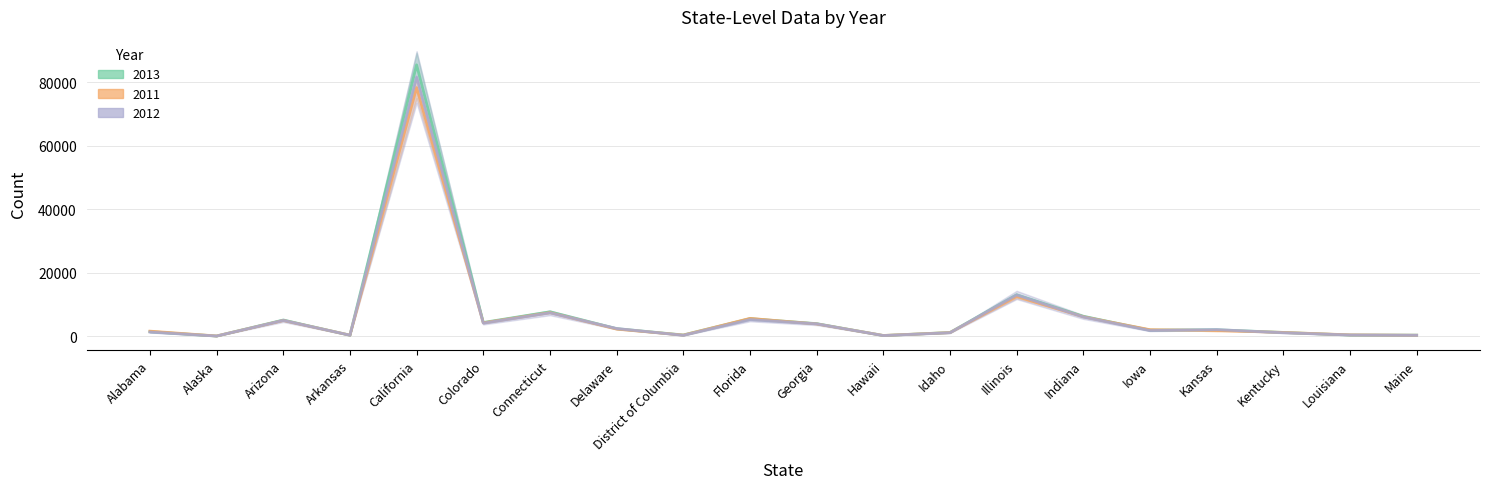

What is the difference between the second highest and second lowest values in the 2012 series?

12813.0